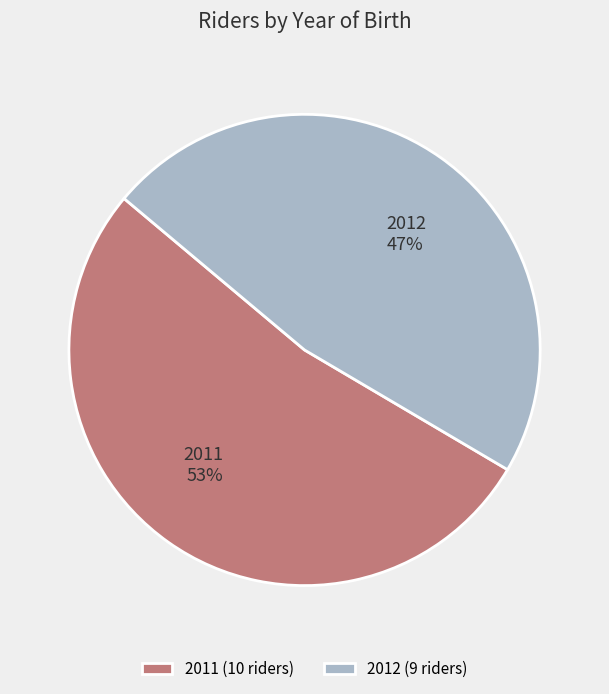

Approximately how many times larger is the value at 2012 compared to 2011?

0.9